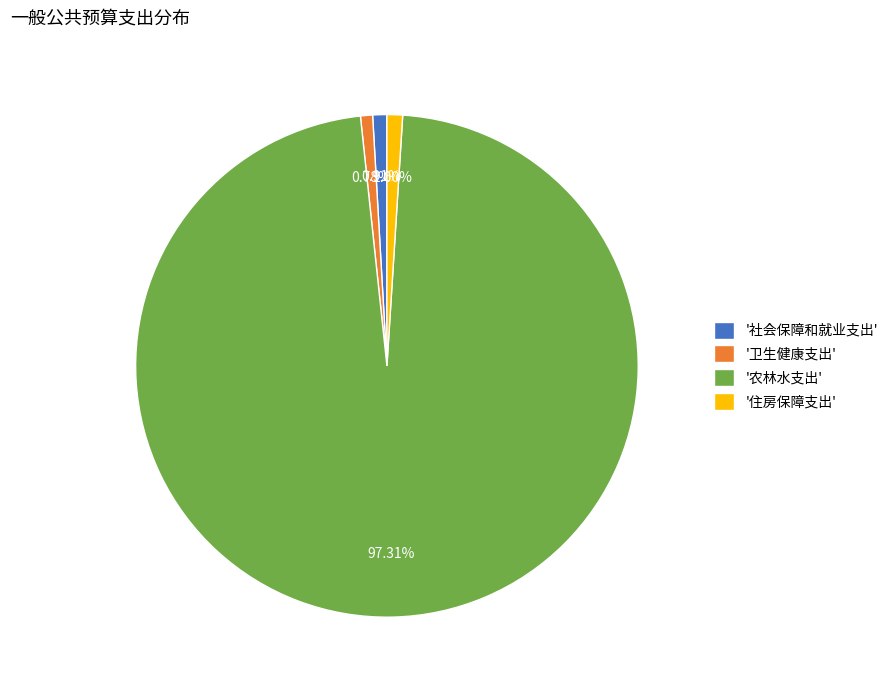

Is '卫生健康支出' the majority of the pie?

No